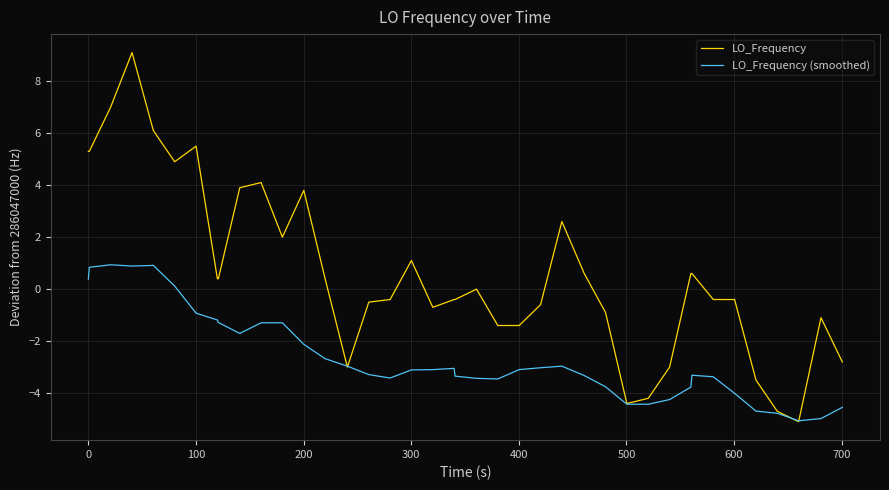

What is the minimum value shown in the chart?

-5.1